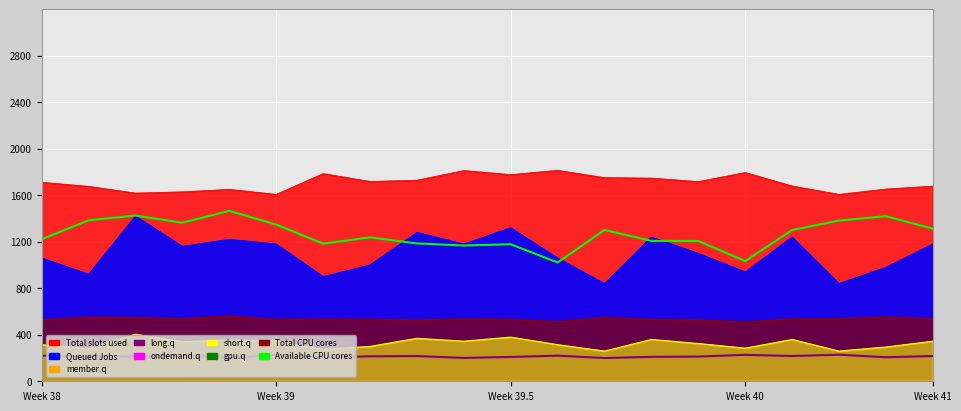

The Available CPU cores series shows 345.3 at Week 39. True or false?

False